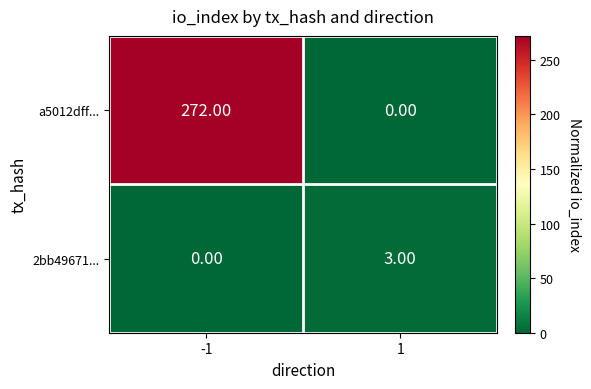

Between -1 and 1, which series saw the biggest shift?

a5012dff...